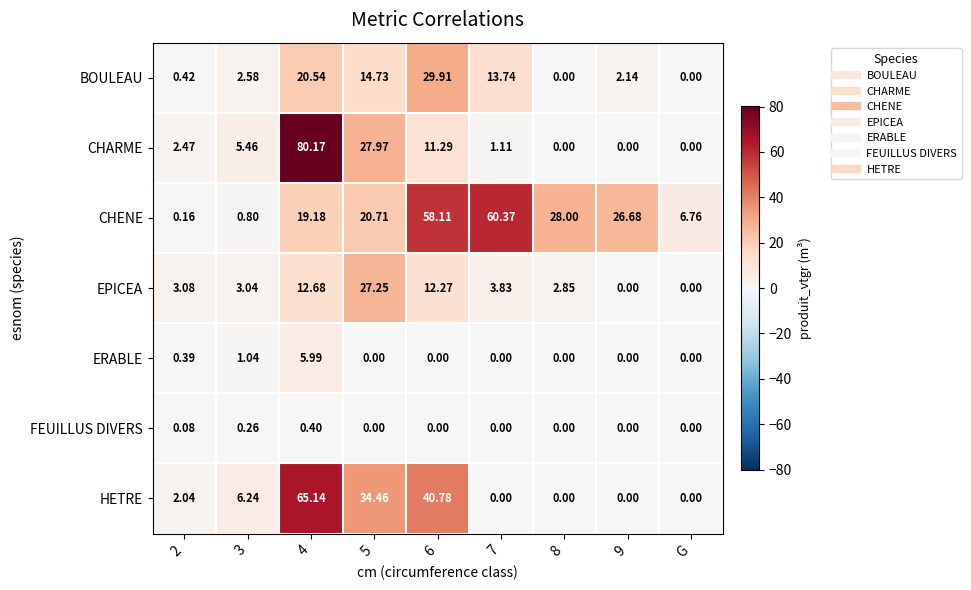

Rank the series by their maximum value, from lowest to highest.

FEUILLUS DIVERS, ERABLE, EPICEA, BOULEAU, CHENE, HETRE, CHARME